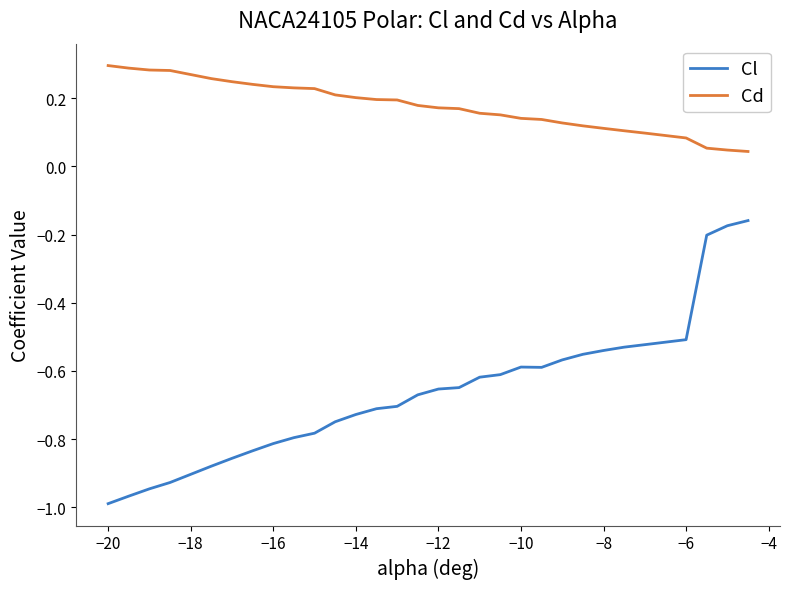

Which series has the largest total across all categories?

Cd